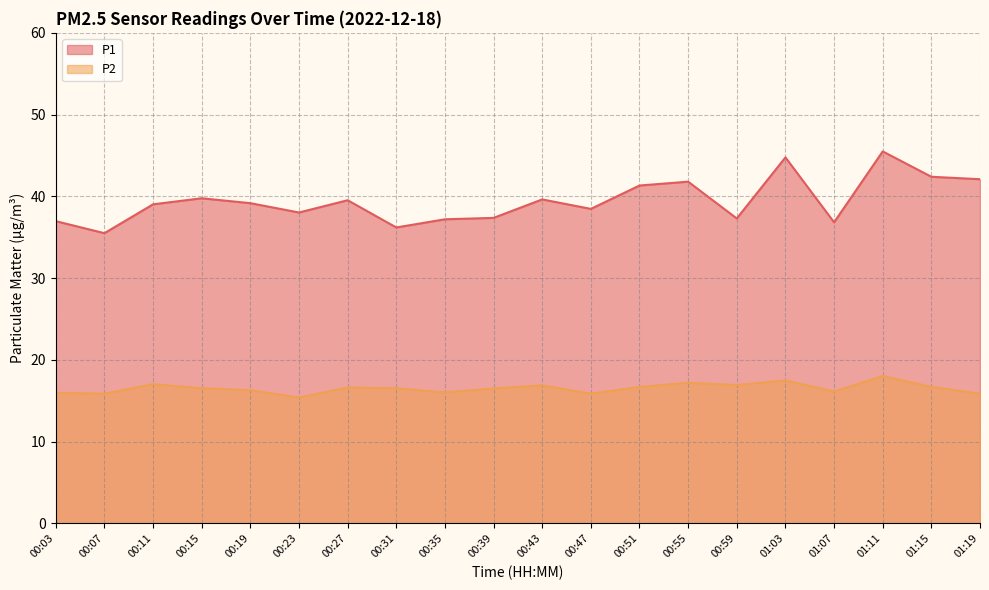

At 00:19, list the series in order from smallest to largest.

P2, P1